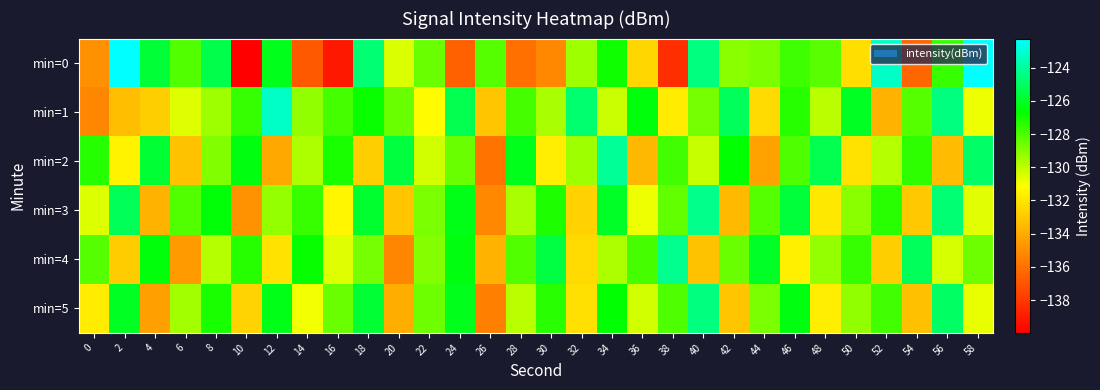

At which category is the sum across all series the highest?

34